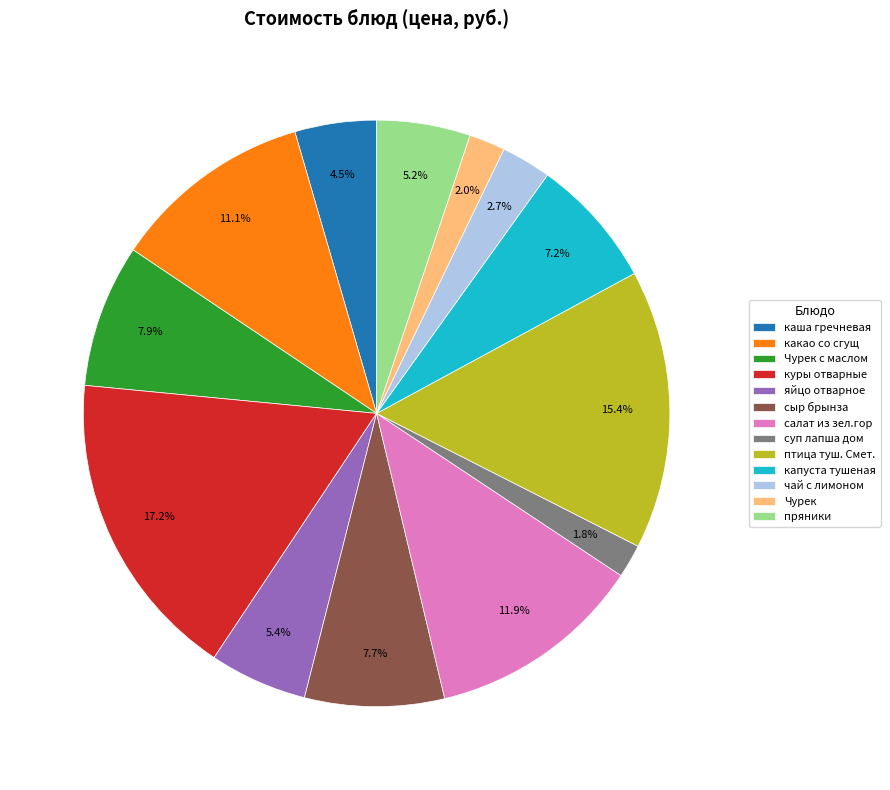

To the nearest percent, what is the average slice percentage?

8%